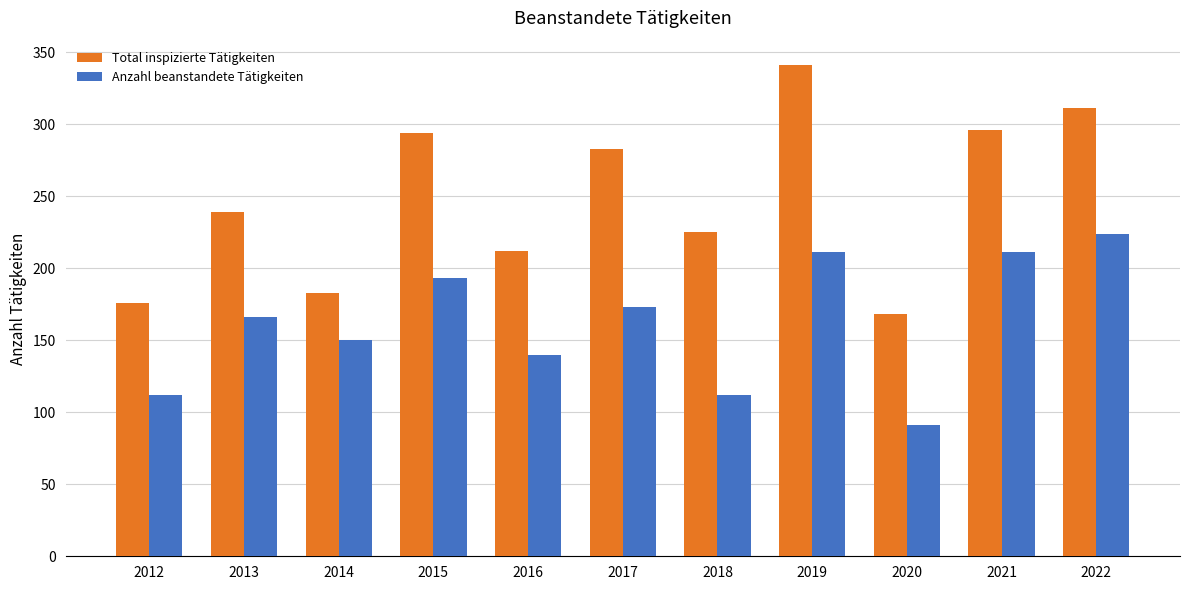

Is it true that Anzahl beanstandete Tätigkeiten equals 91 at 2020?

True